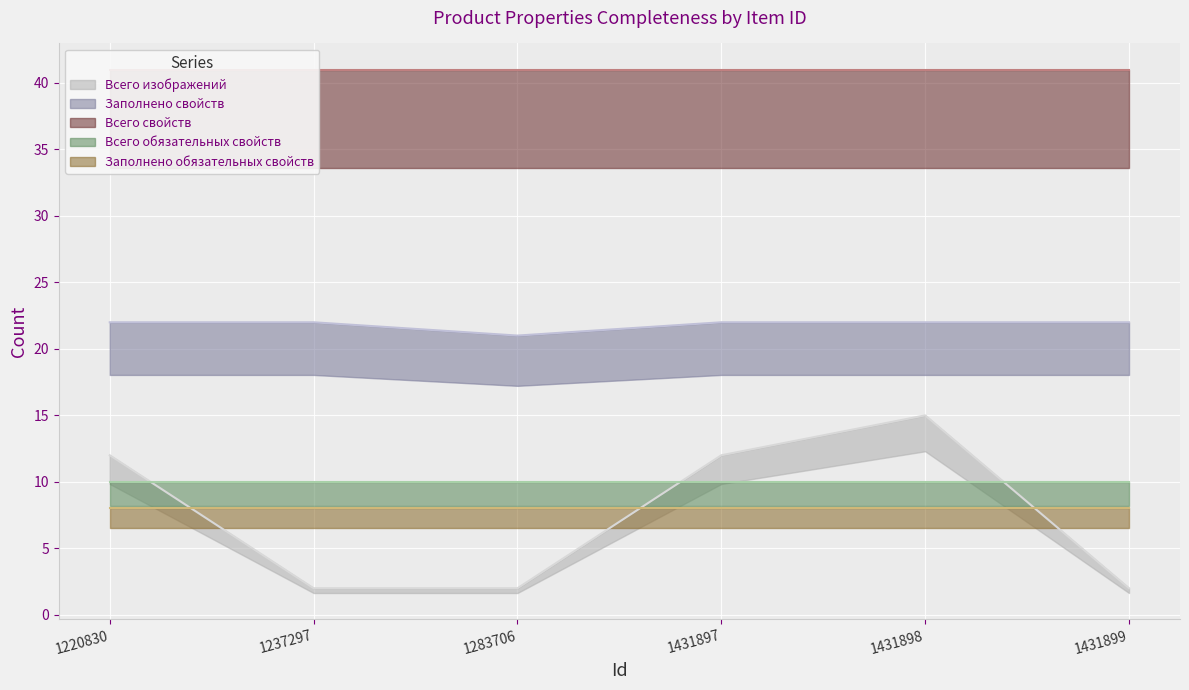

What is the smallest value displayed?

2